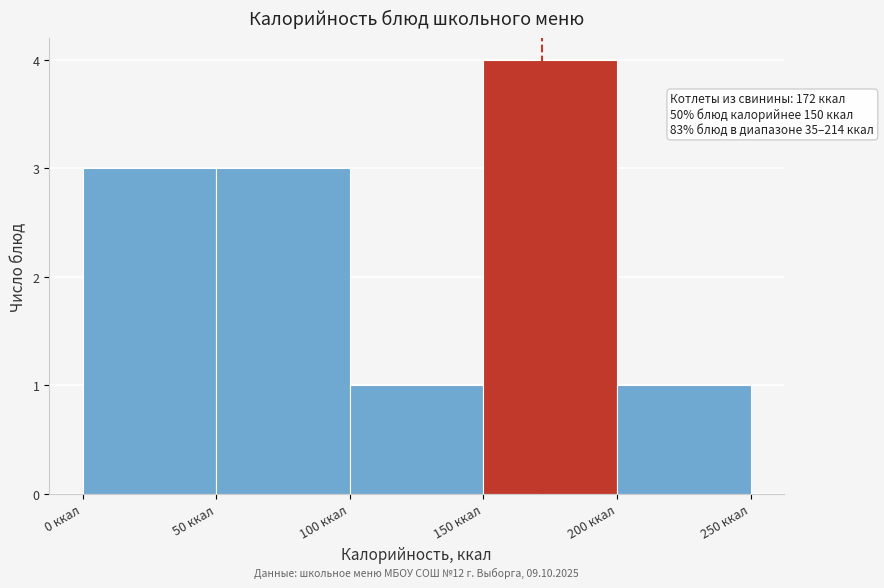

Over which range of the x-axis is the bar tallest?

150 to 200